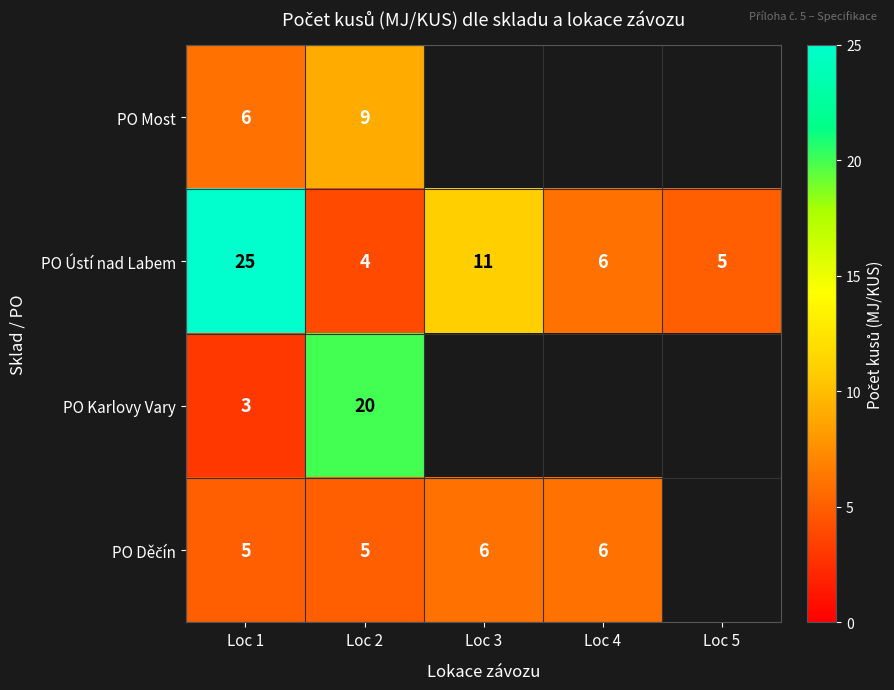

True or false: PO Karlovy Vary has a value of 3 at Loc 1.

True